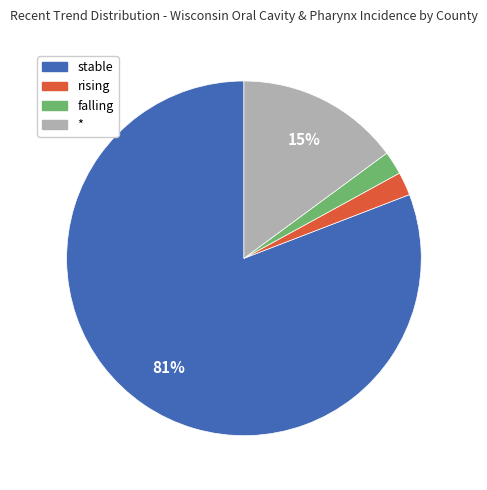

To the nearest percent, what is the combined percentage of * and stable?

96%